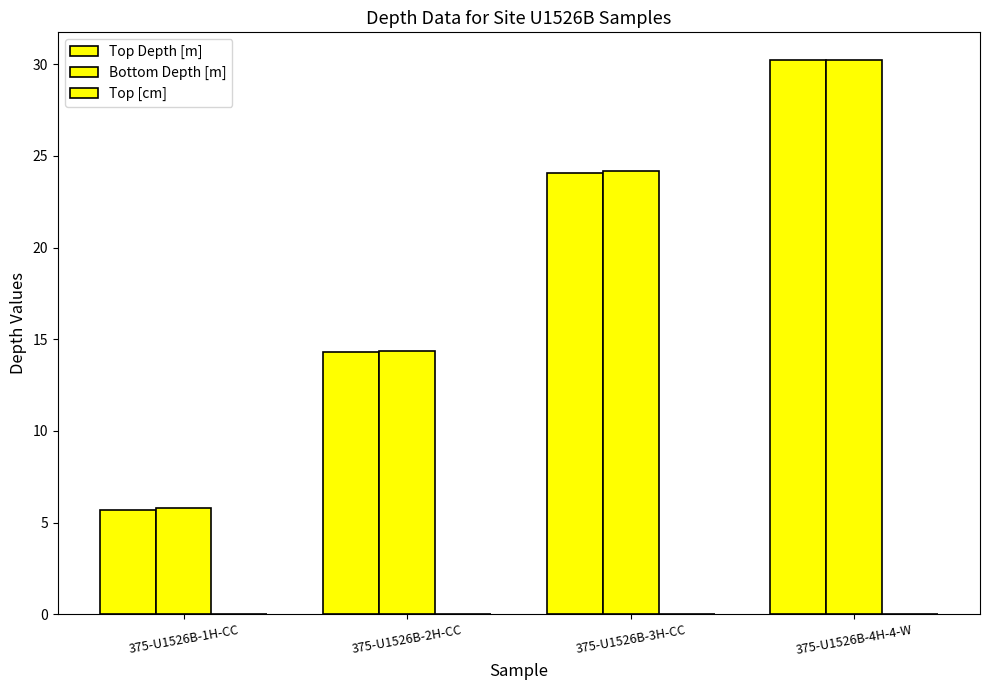

How many values in the Bottom Depth [m] series exceed 24?

2